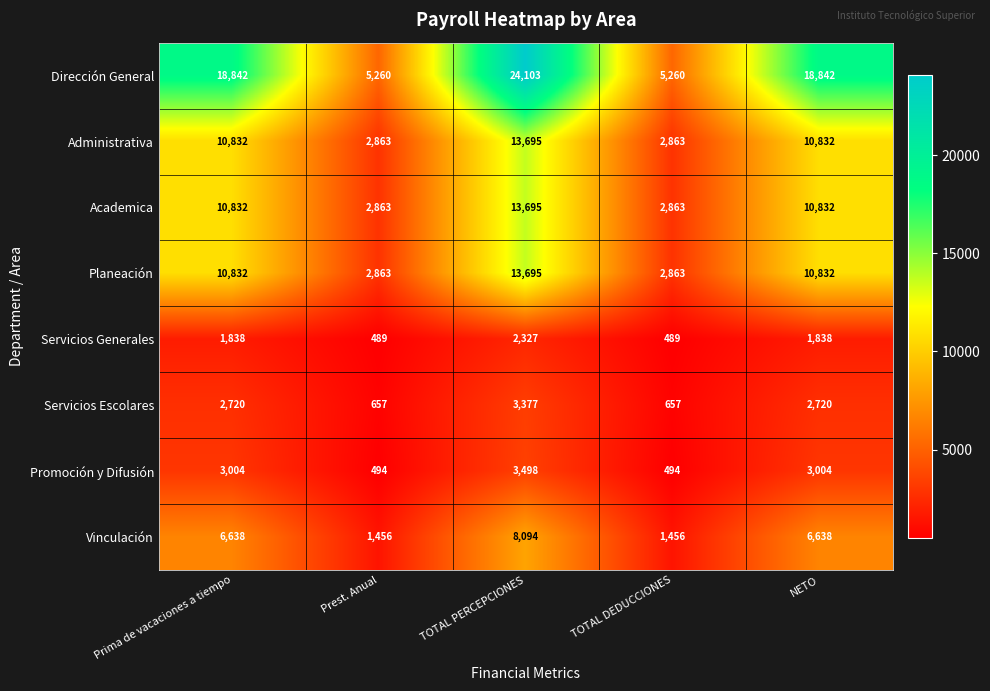

Count the Servicios Generales values in the range 489 to 1838.

4